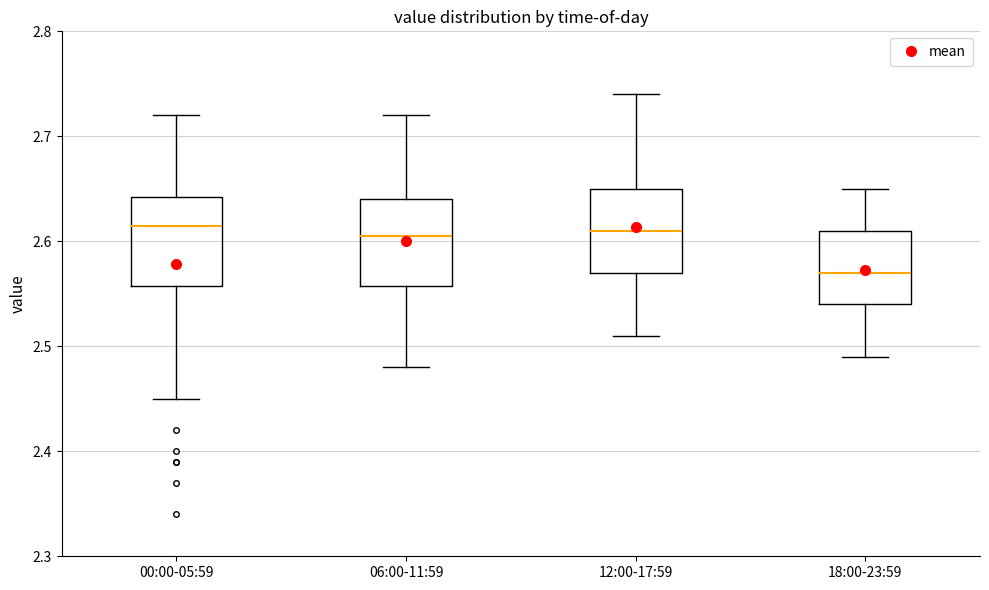

Reading left to right, transcribe this box plot: for each box, give where its median line is, the range the box spans, and where its two whiskers end, as read against the y-axis. The values are not printed on the chart, so give them approximately, as read against the axis.

00:00-05:59: median 2.62, box 2.56 to 2.64, whiskers 2.45 to 2.72
06:00-11:59: median 2.61, box 2.56 to 2.64, whiskers 2.48 to 2.72
12:00-17:59: median 2.61, box 2.57 to 2.65, whiskers 2.51 to 2.74
18:00-23:59: median 2.57, box 2.54 to 2.61, whiskers 2.49 to 2.65